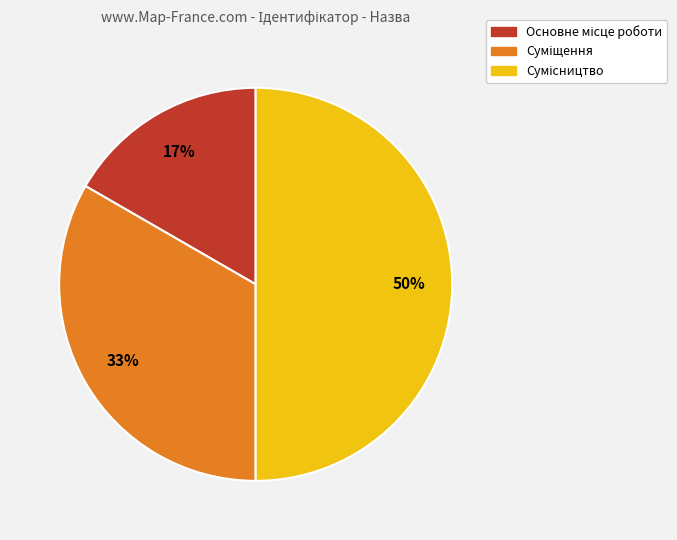

To the nearest percent, what is the average slice percentage?

33%